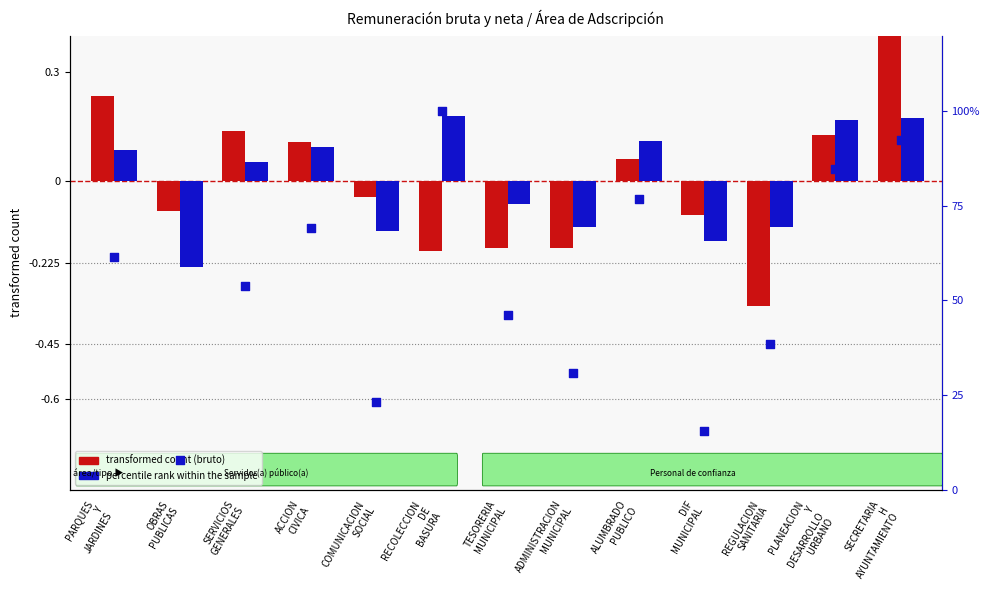

Which series has the widest spread of Y values?

percentile rank within the sample